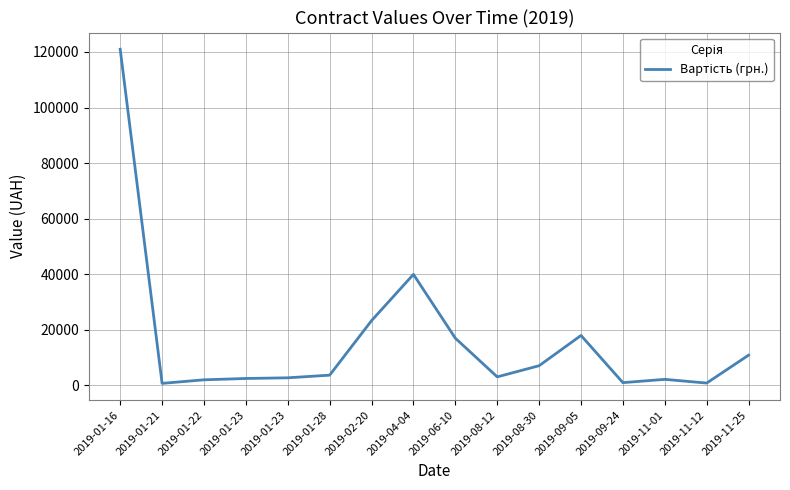

Does the chart have visible grid lines?

Yes